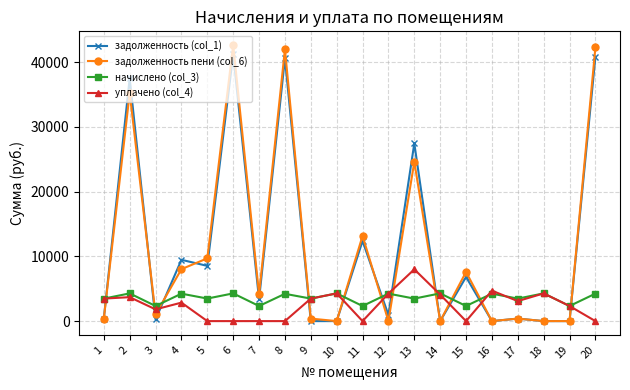

How many intersections are there between задолженность пени (col_6) and уплачено (col_4)?

11